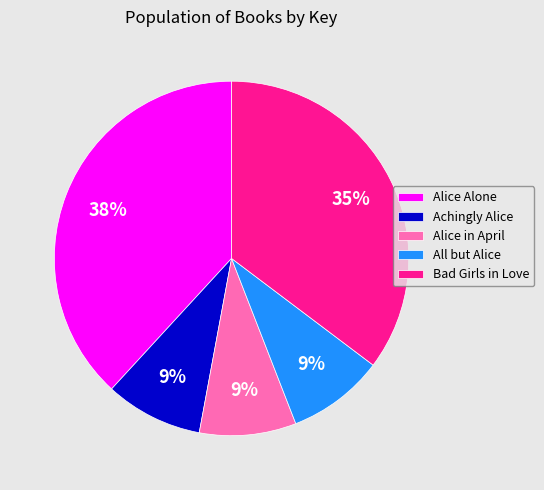

Combined, do All but Alice and Alice in April account for over 50%?

No